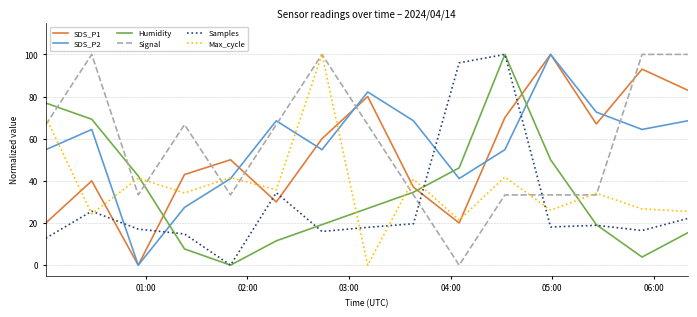

Which series ends up on top after the final intersection of Max_cycle and SDS_P2?

SDS_P2